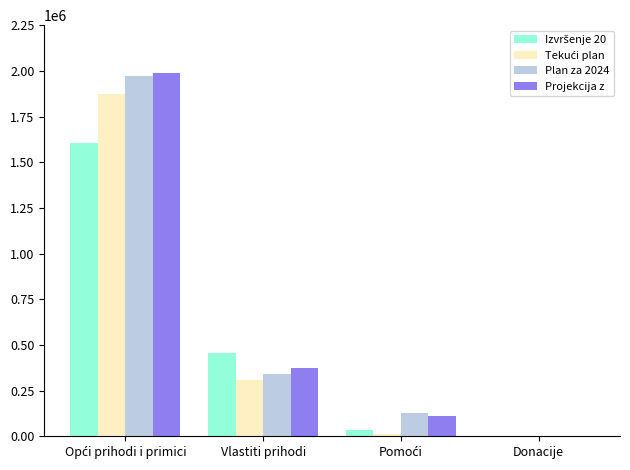

What is the total value across all series at Vlastiti prihodi?

1484088